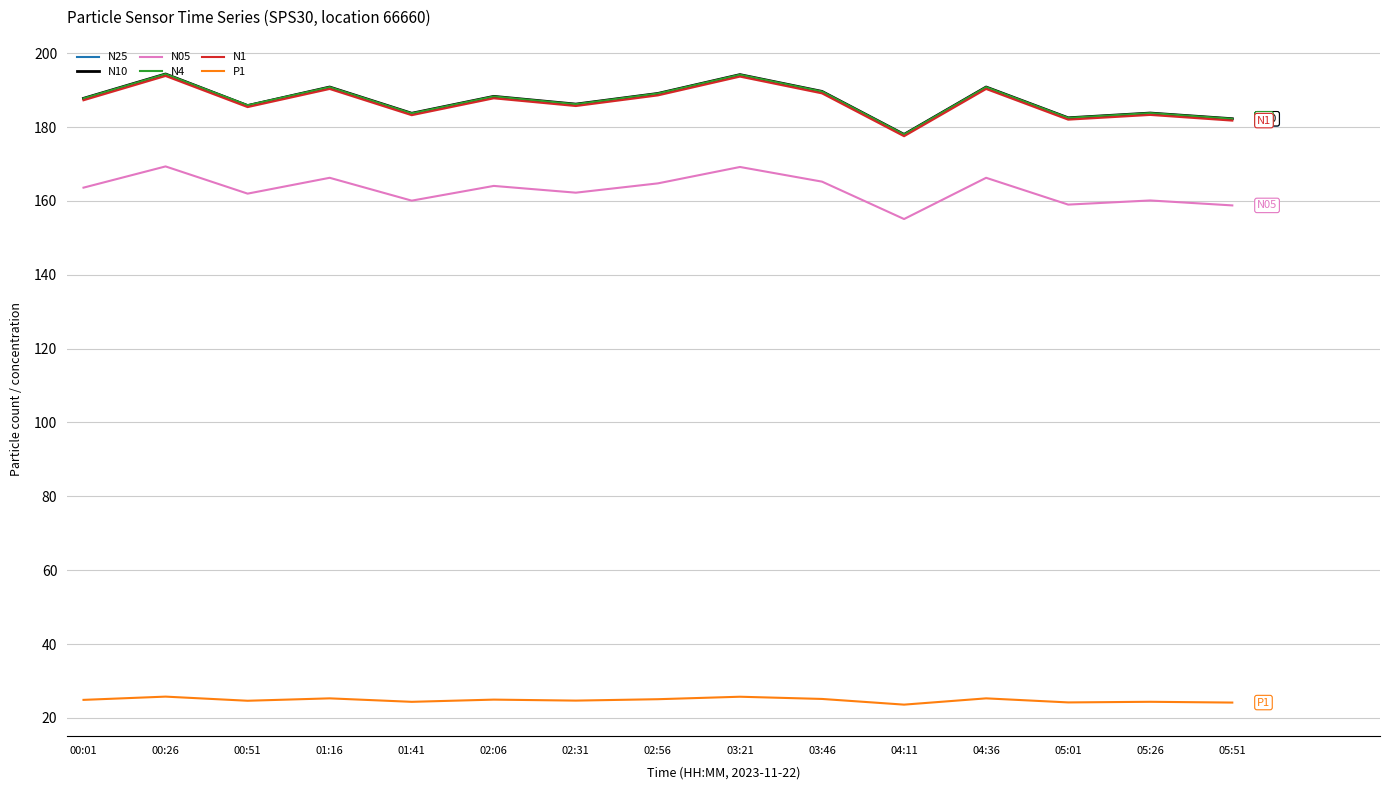

Is the value of N25 at 04:11 greater than the value of P1 at 01:16?

Yes